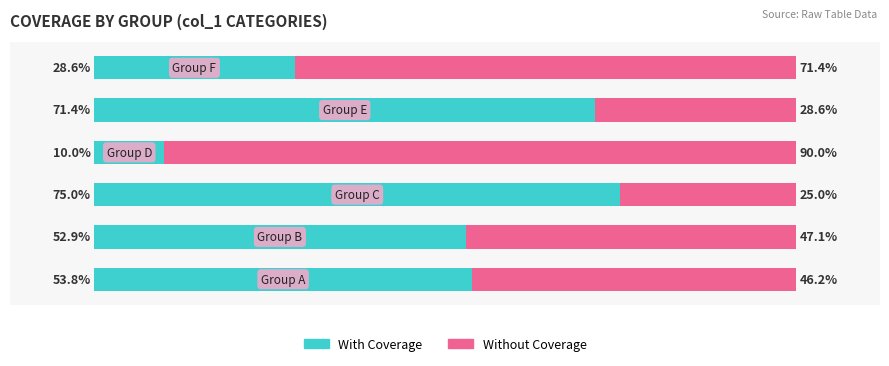

What are all the series names shown in the legend?

With Coverage, Without Coverage